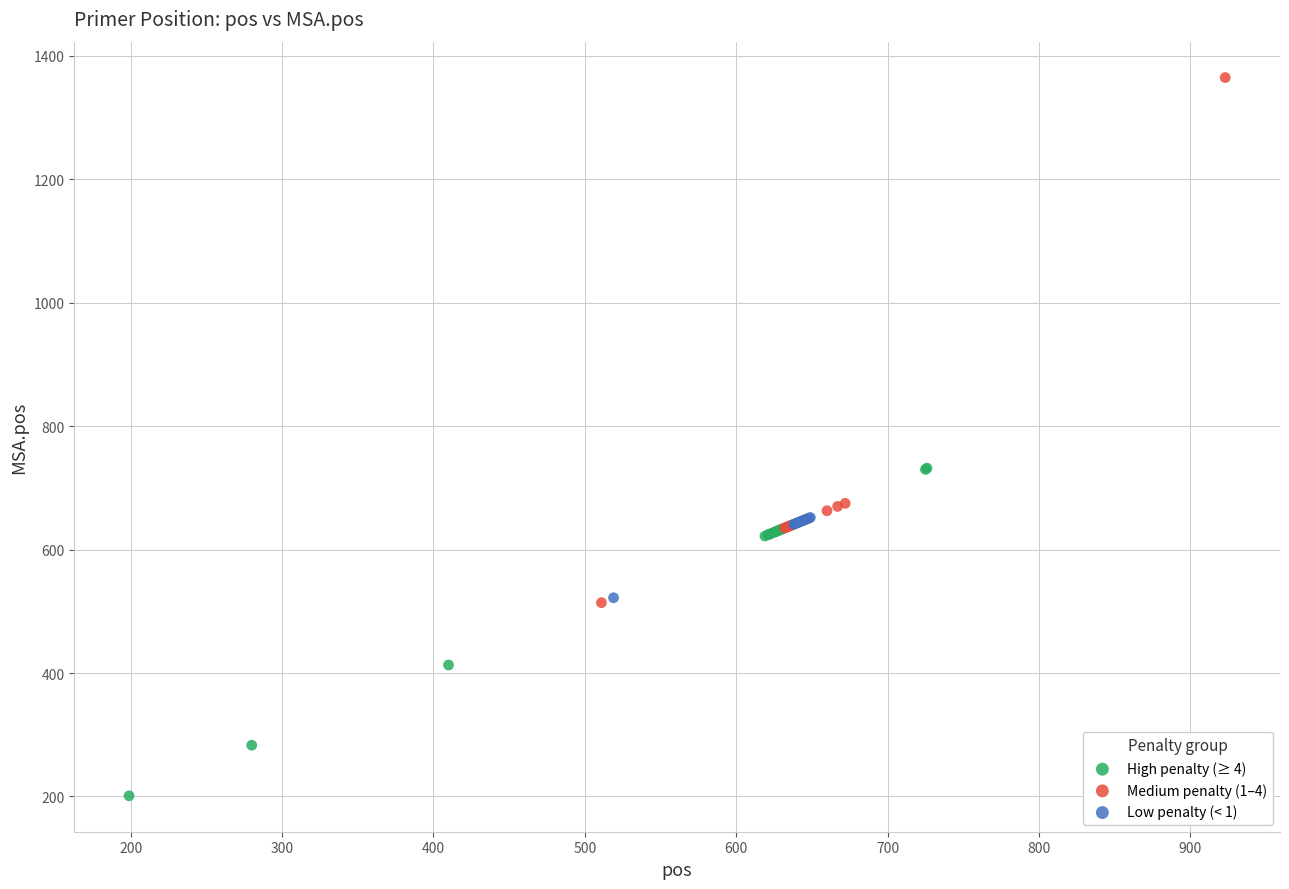

Which series reaches the maximum Y coordinate?

Medium penalty (1–4)